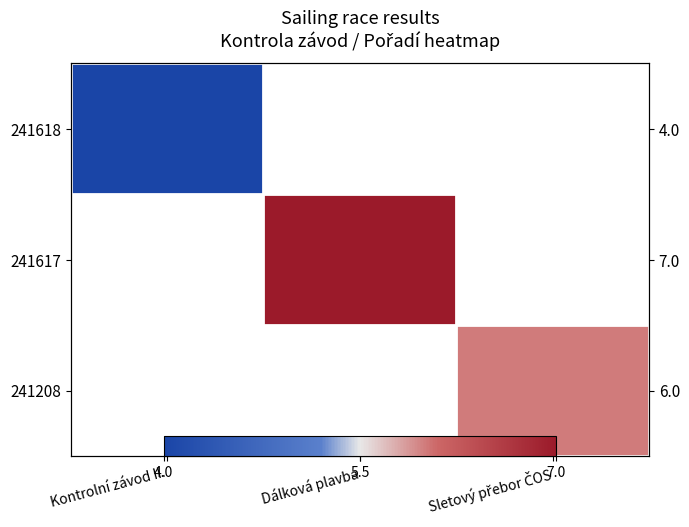

Which category has the highest value in the 241617 series?

Kontrolní závod II.